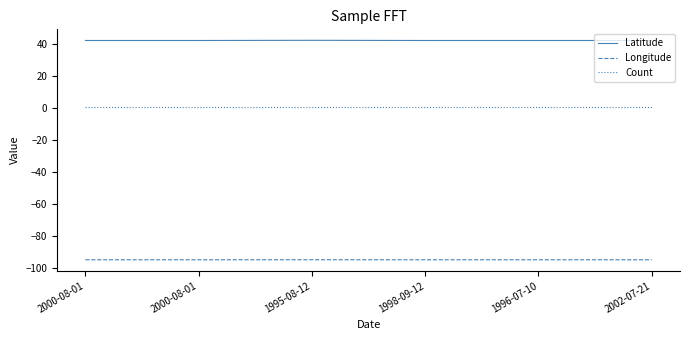

What are all the series names shown in the legend?

Latitude, Longitude, Count